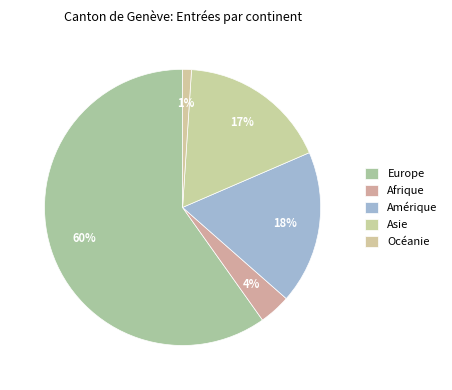

What is the largest slice in the pie chart?

Europe